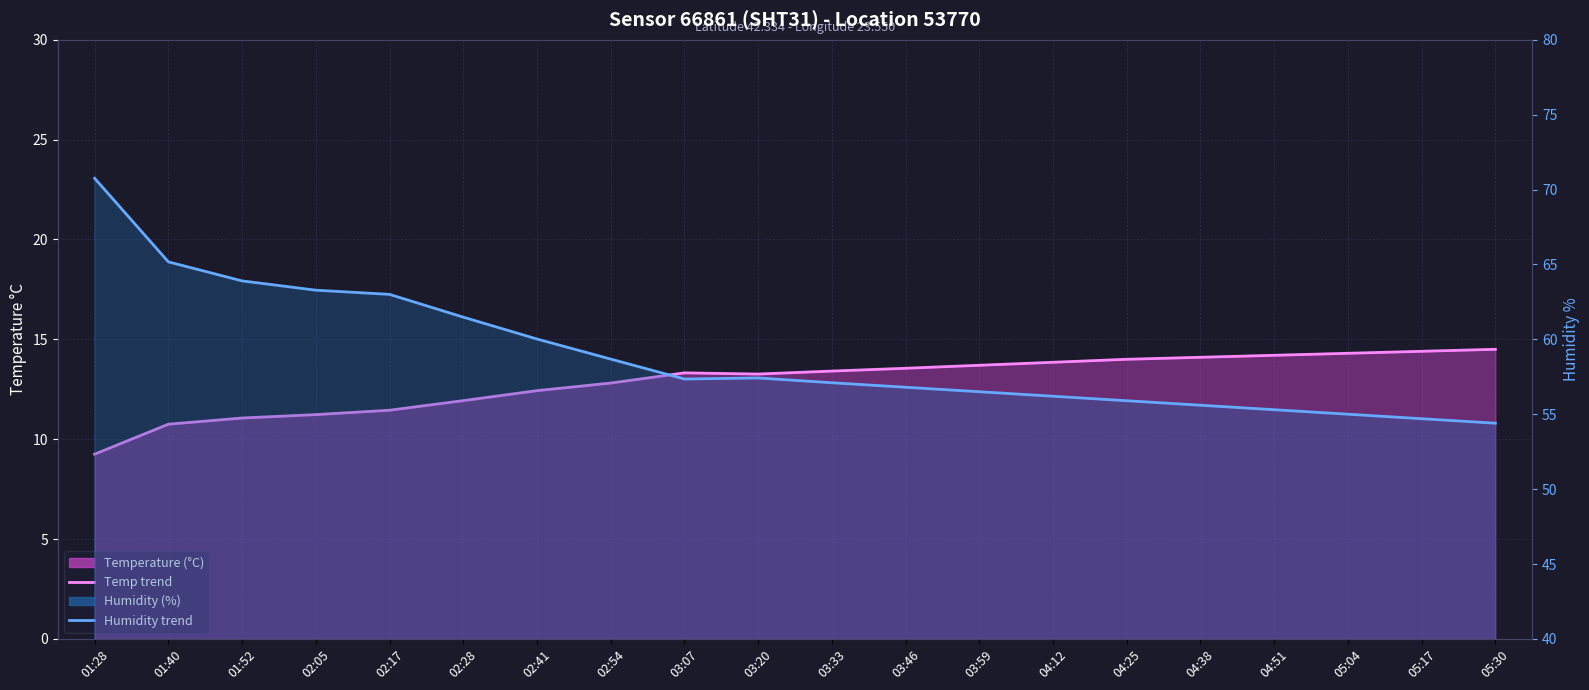

Reading right to left, transcribe all the data shown in this chart.

temperature: 05:30=14.5	05:17=14.4	05:04=14.3	04:51=14.2	04:38=14.1	04:25=14.0	04:12=13.8	03:59=13.7	03:46=13.6	03:33=13.4	03:20=13.3	03:07=13.3	02:54=12.8	02:41=12.4	02:28=11.9	02:17=11.4	02:05=11.2	01:52=11.1	01:40=10.8	01:28=9.2
humidity: 05:30=54.4	05:17=54.7	05:04=55.0	04:51=55.3	04:38=55.6	04:25=55.9	04:12=56.2	03:59=56.5	03:46=56.8	03:33=57.1	03:20=57.4	03:07=57.4	02:54=58.7	02:41=60.0	02:28=61.5	02:17=63.0	02:05=63.3	01:52=63.9	01:40=65.2	01:28=70.8